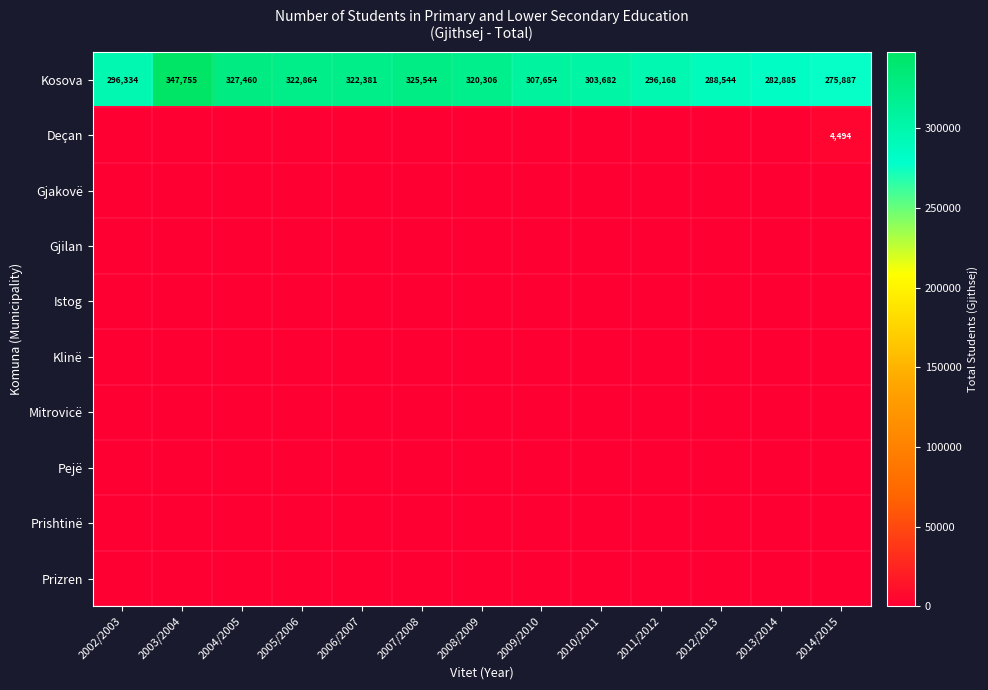

The Kosova series shows 134572 at 2005/2006. True or false?

False